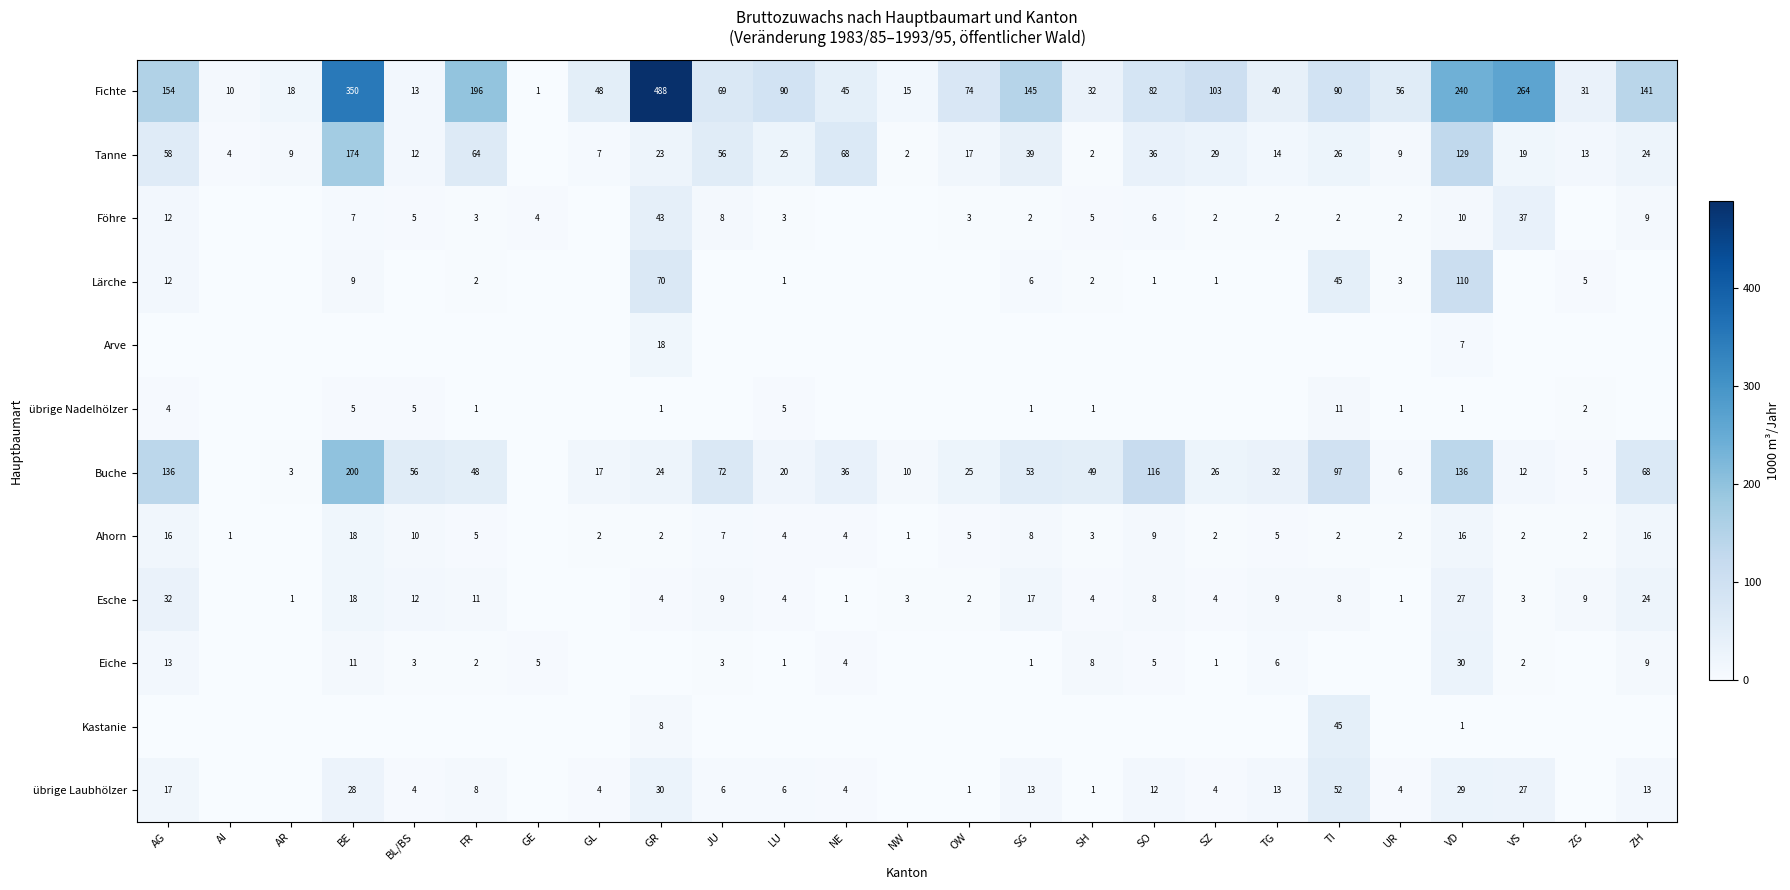

Is the value of Buche at SG greater than the value of Esche at ZG?

Yes